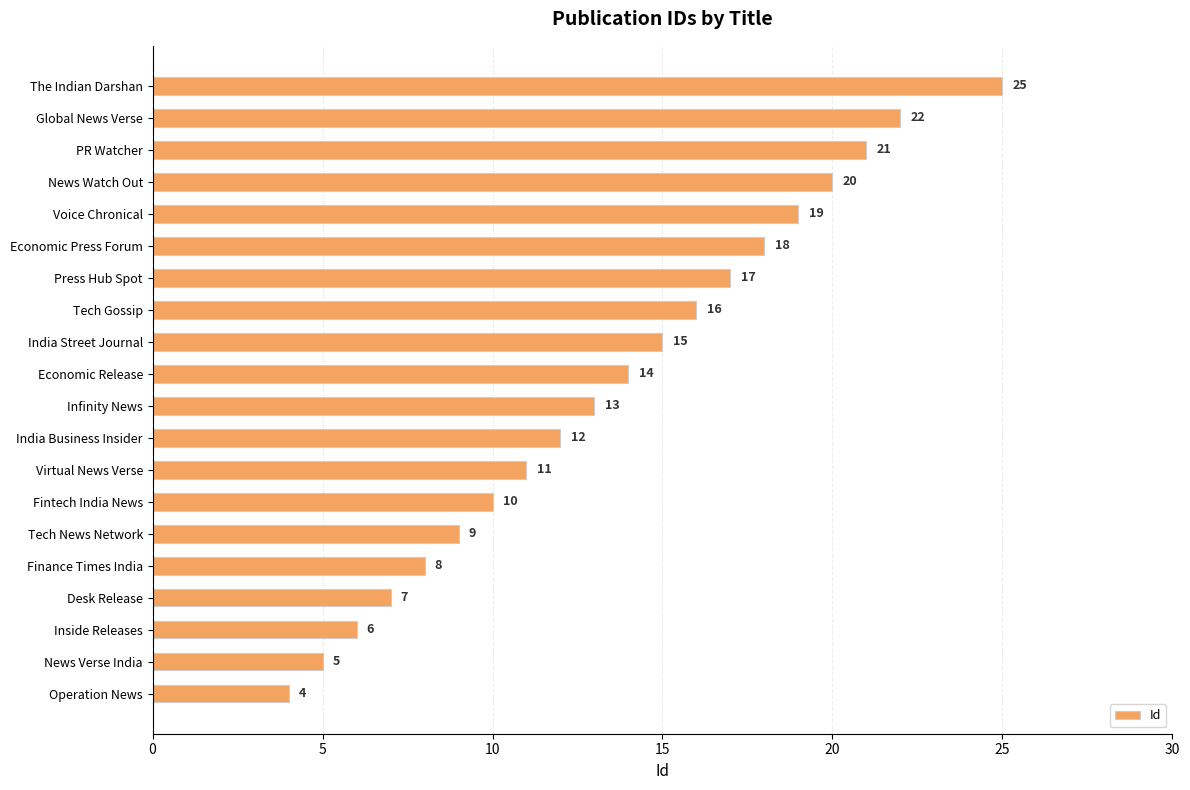

What is the sum of all values?

272